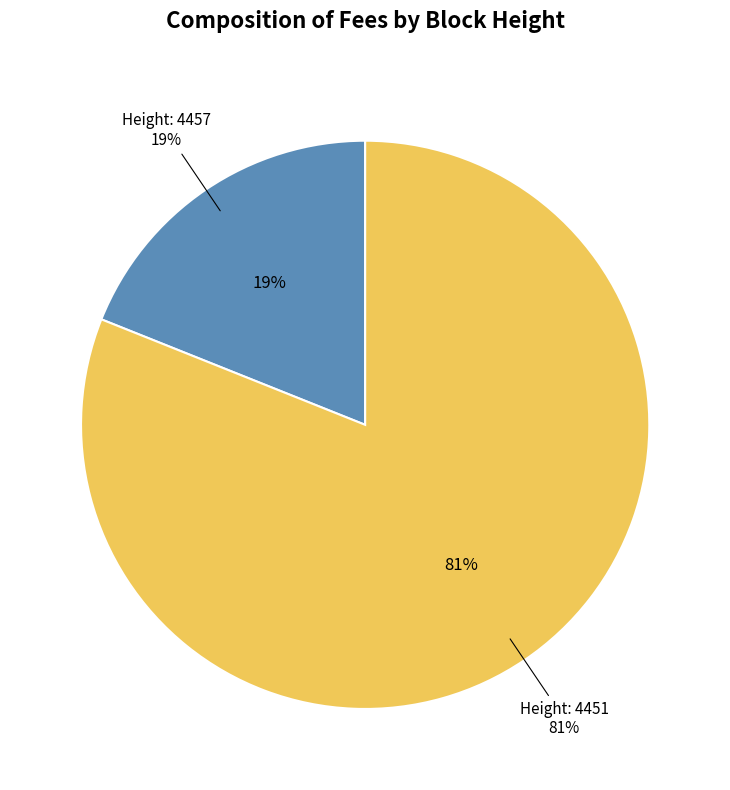

Does 4457 account for over 50% of the chart?

No